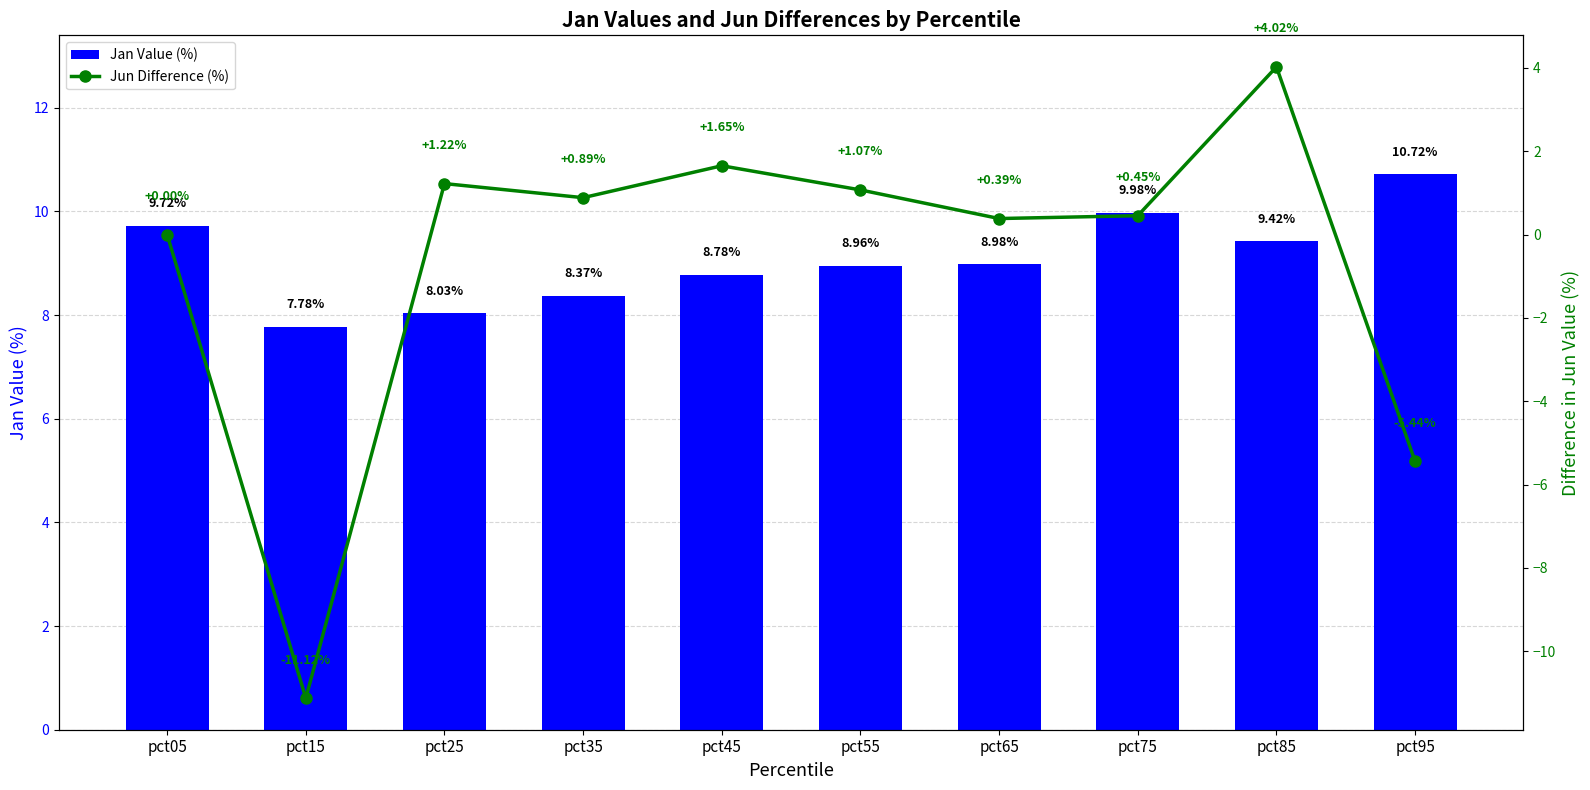

Where is Jun Difference (%) nearest to the value -3?

pct95